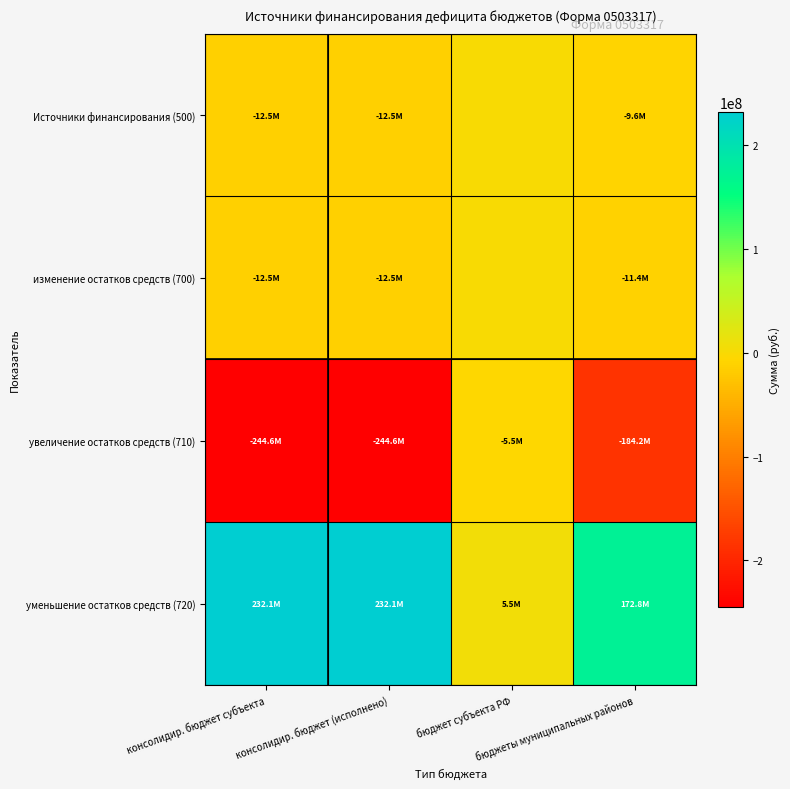

Reading left to right, what are all the values shown in this chart?

Источники финансирования (500): консолидир. бюджет субъекта=-12504268.8	консолидир. бюджет (исполнено)=-12504268.8	бюджет субъекта РФ=0.0	бюджеты муниципальных районов=-9636329.3
изменение остатков средств (700): консолидир. бюджет субъекта=-12504268.8	консолидир. бюджет (исполнено)=-12504268.8	бюджет субъекта РФ=0.0	бюджеты муниципальных районов=-11429299.5
увеличение остатков средств (710): консолидир. бюджет субъекта=-244606908.2	консолидир. бюджет (исполнено)=-244606908.2	бюджет субъекта РФ=-5510557.9	бюджеты муниципальных районов=-184198950.7
уменьшение остатков средств (720): консолидир. бюджет субъекта=232102639.3	консолидир. бюджет (исполнено)=232102639.3	бюджет субъекта РФ=5510557.9	бюджеты муниципальных районов=172769651.2